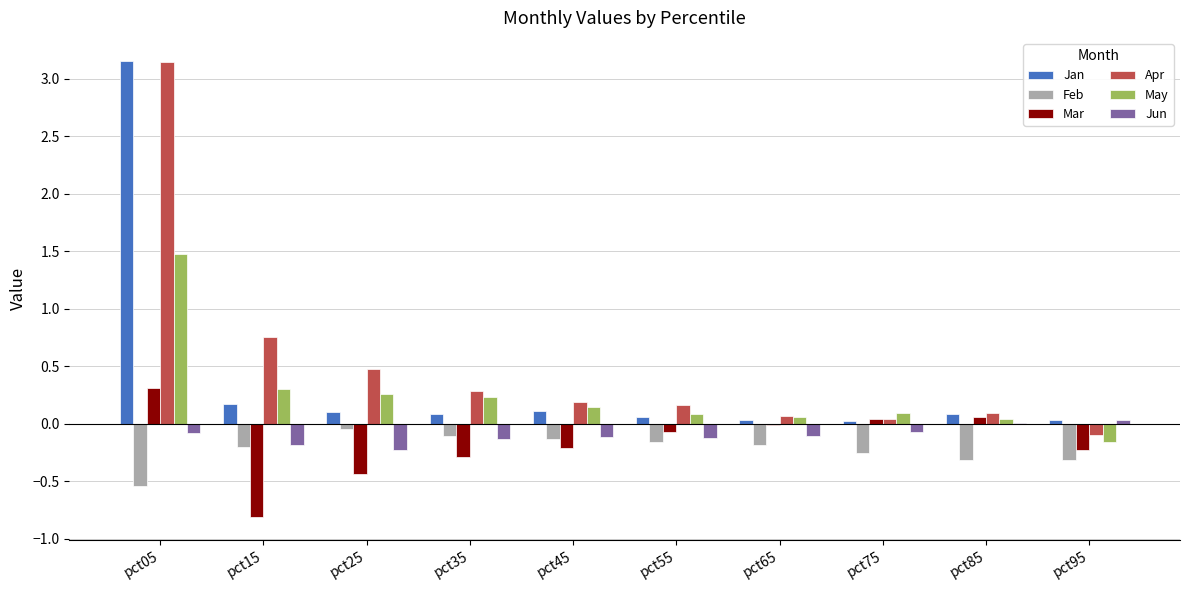

Are the bars horizontal?

No